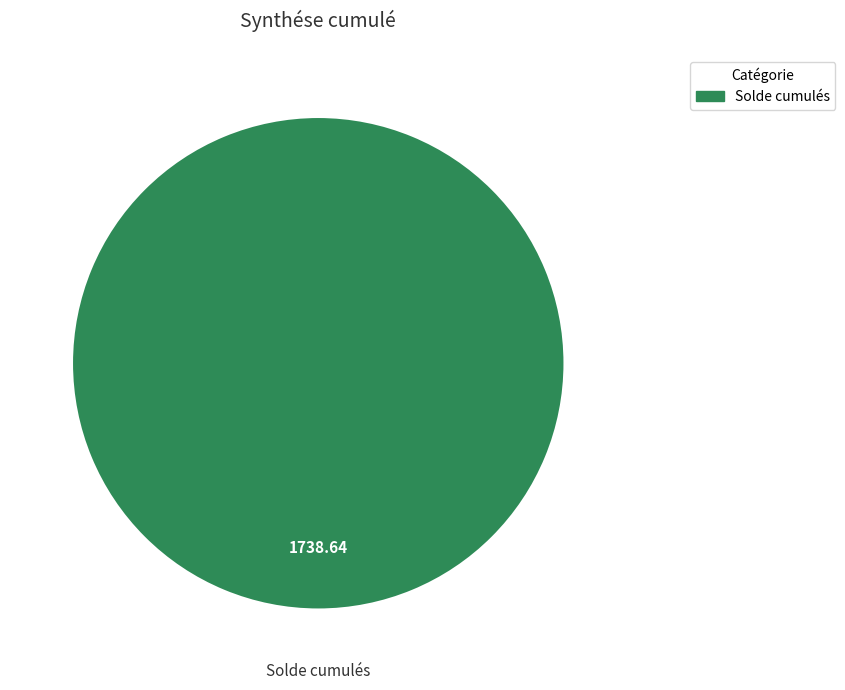

Rank the categories by value from highest to lowest.

Solde cumulés